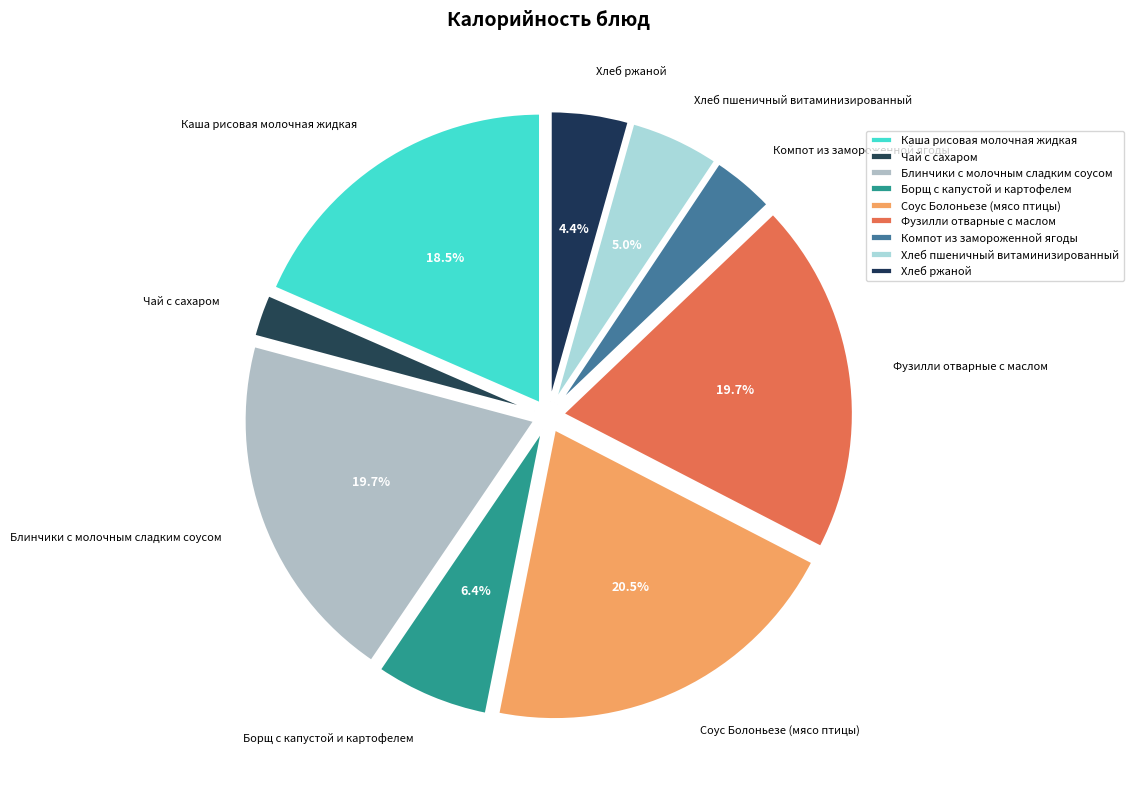

What is the largest slice in the pie chart?

Соус Болоньезе (мясо птицы)